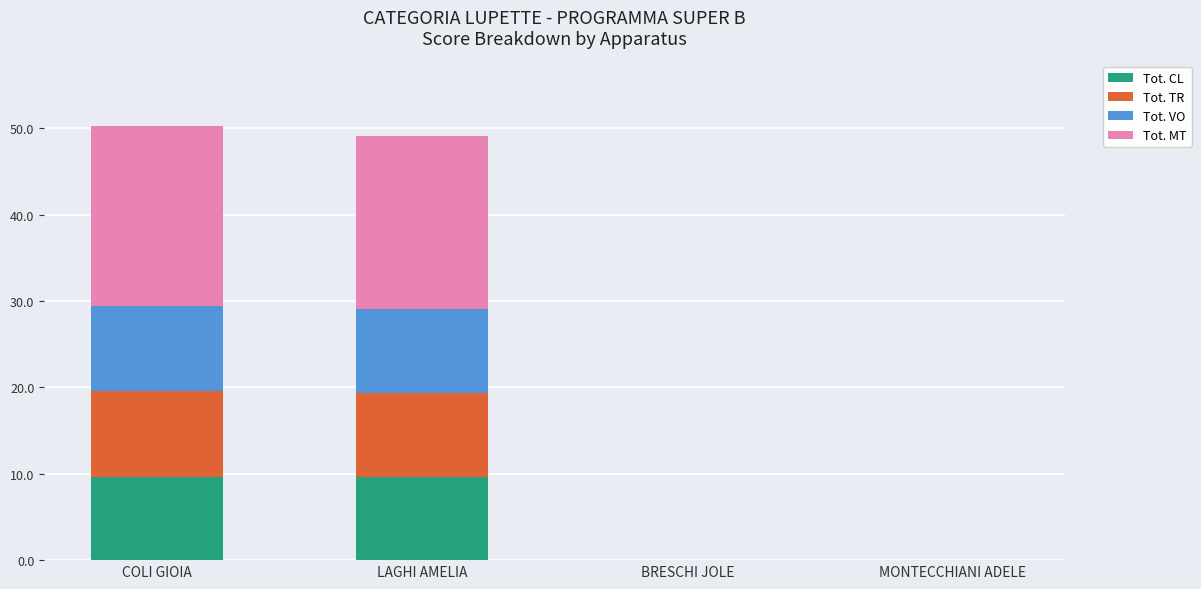

What is the highest value of the Tot. CL series?

9.7